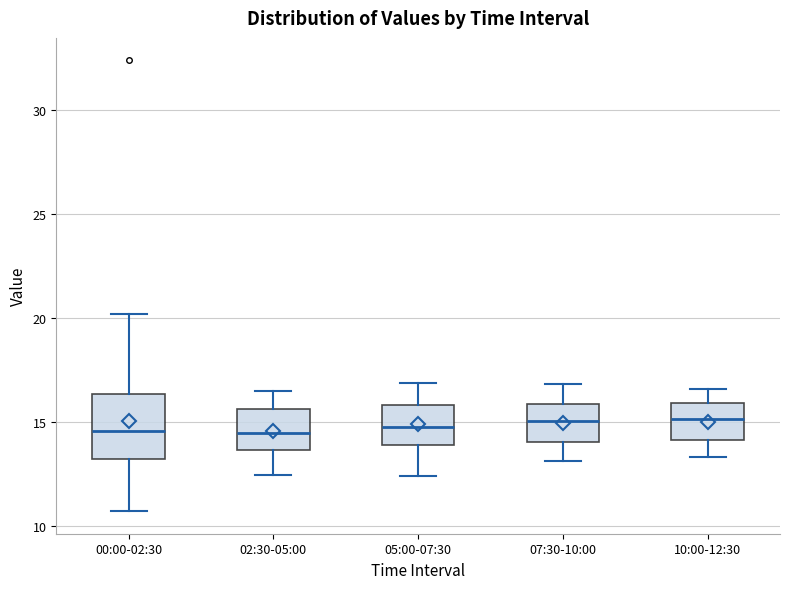

Where is the lower edge of the box for 05:00-07:30 on the y-axis? The values are not printed on the chart, so give them approximately, as read against the axis.

14.0